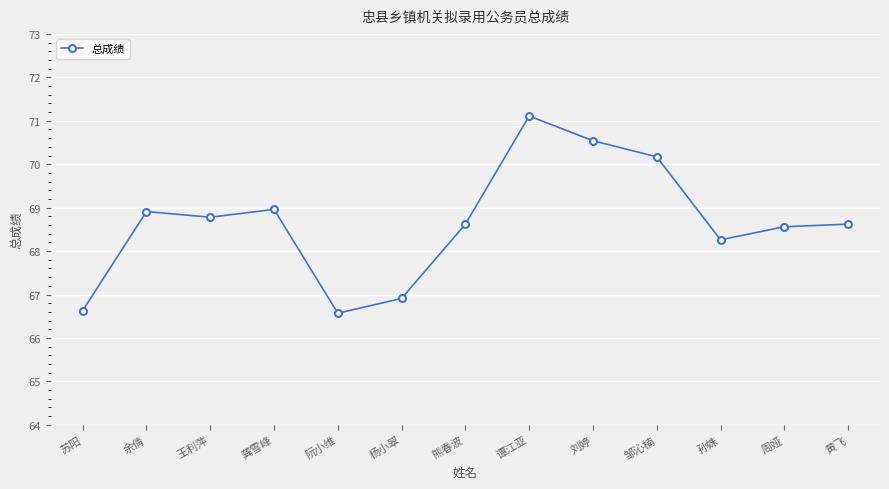

What is the sum of all values?

892.6